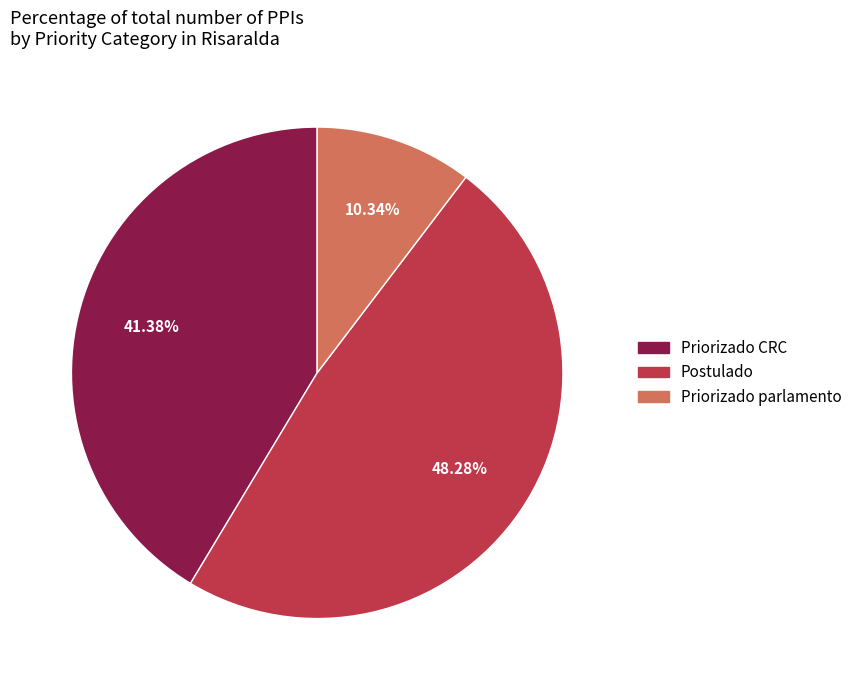

Which slice is the largest?

Postulado